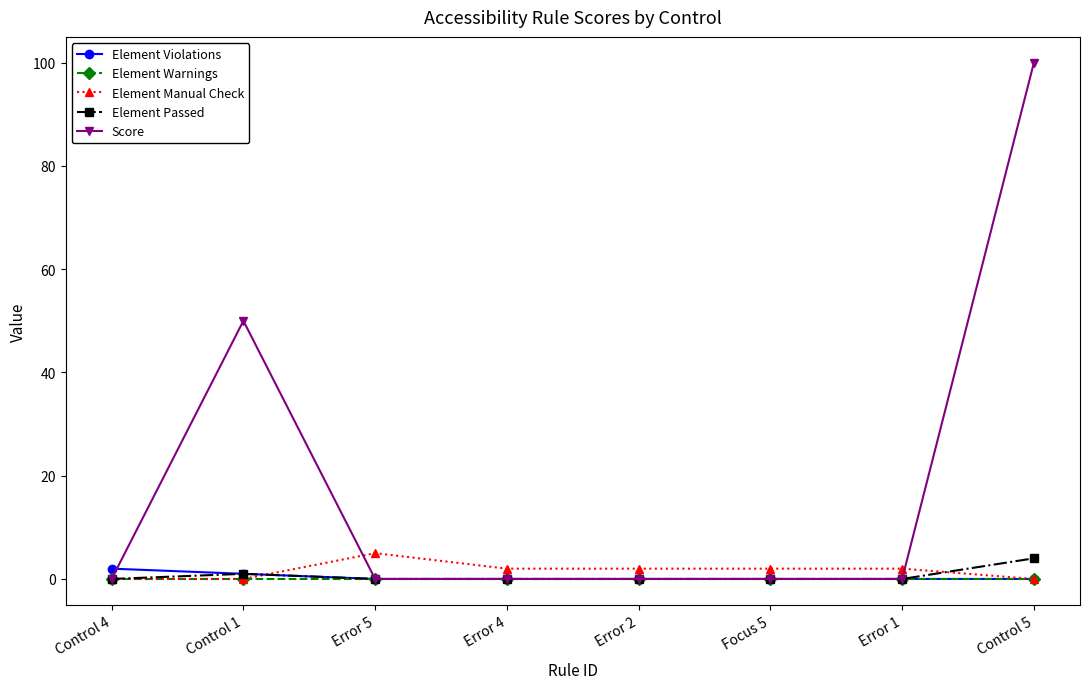

Reading right to left, extract all data points from this chart.

Element Violations: 0	0	0	0	0	0	1	2
Element Warnings: 0	0	0	0	0	0	0	0
Element Manual Check: 0	2	2	2	2	5	0	0
Element Passed: 4	0	0	0	0	0	1	0
Score: 100	0	0	0	0	0	50	0